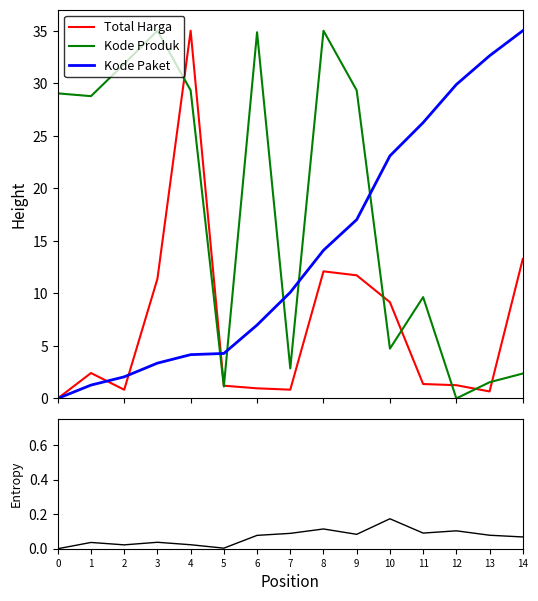

Which category has the highest value in the Kode Produk series?

3